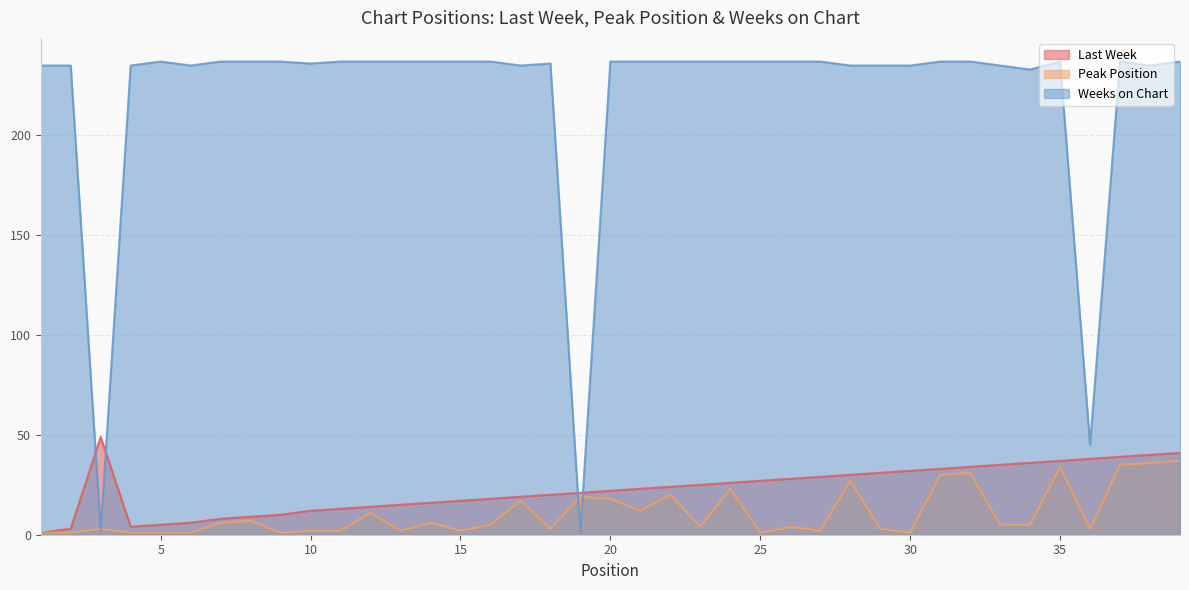

In Last Week, how many points are higher than both neighbors (excluding endpoints)?

1